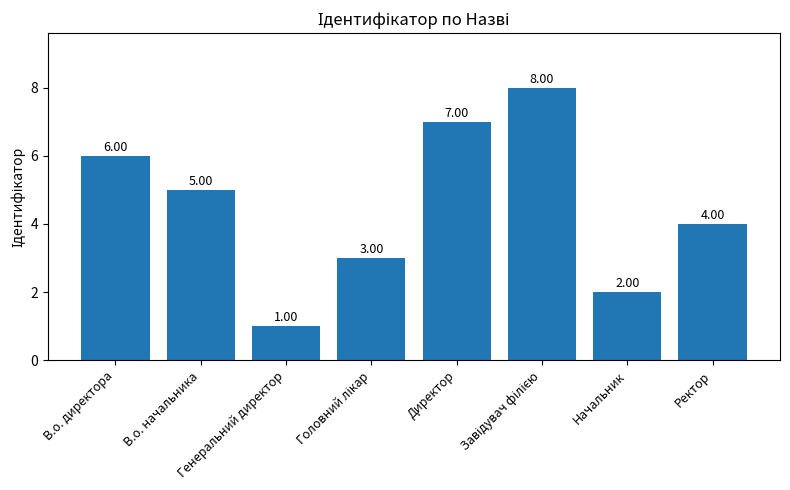

What is the sum of all values?

36